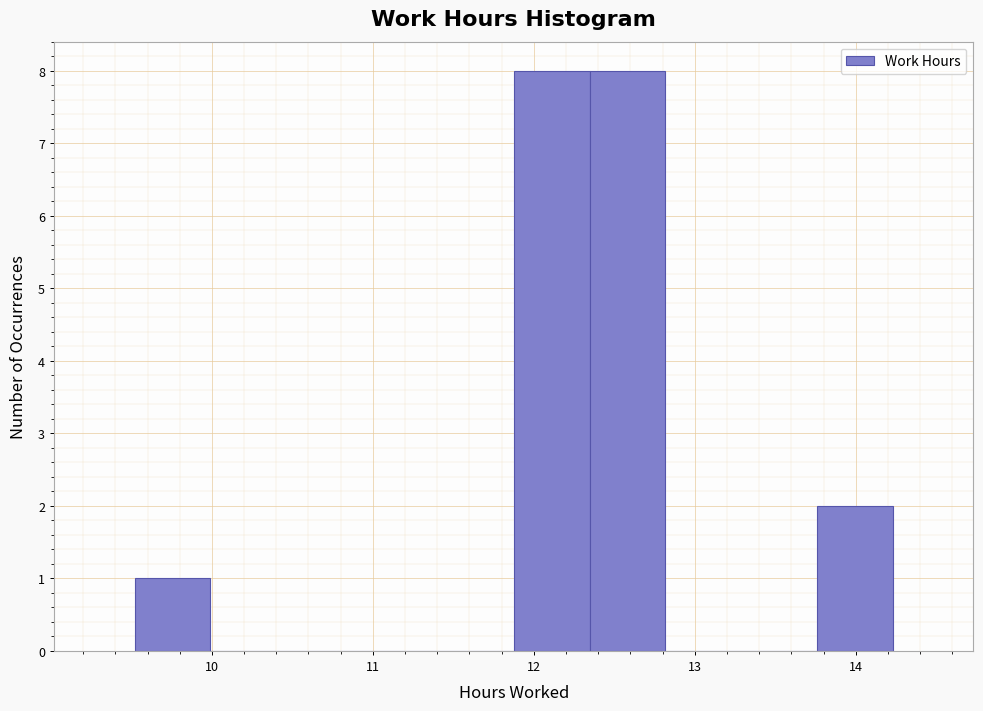

Reading left to right, list every bar in this chart as the range it spans on the x-axis followed by its height. Neither the bar edges nor the heights are printed on the chart, so give them approximately, as read against the axes.

9.5 to 10.0: 1
10.0 to 10.5: 0
10.5 to 10.9: 0
10.9 to 11.4: 0
11.4 to 11.9: 0
11.9 to 12.3: 8
12.3 to 12.8: 8
12.8 to 13.3: 0
13.3 to 13.8: 0
13.8 to 14.2: 2